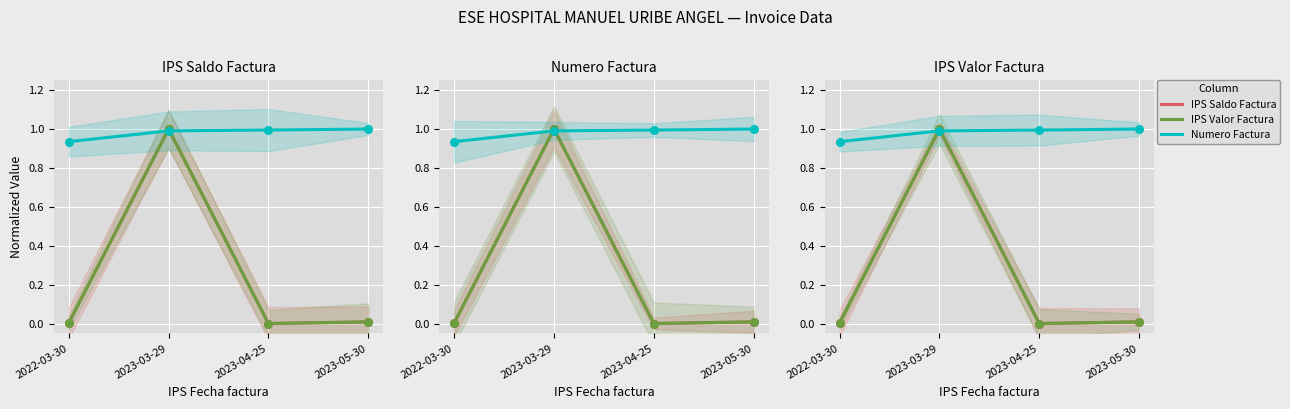

Which series has the largest total across all categories?

Numero Factura